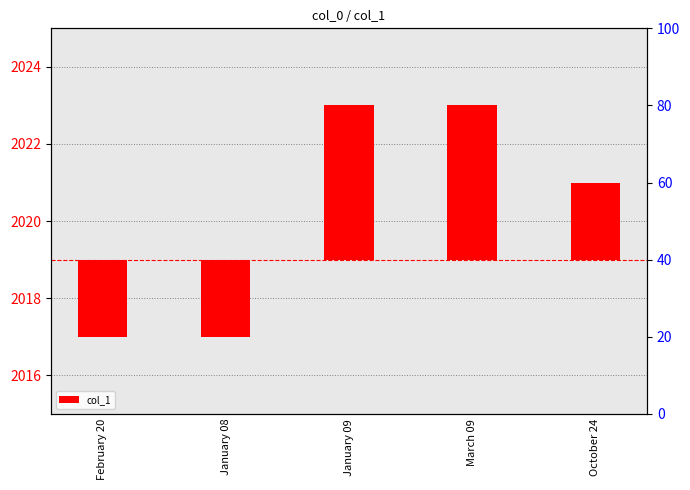

What is the sum of the values at March 09 and January 09?

8